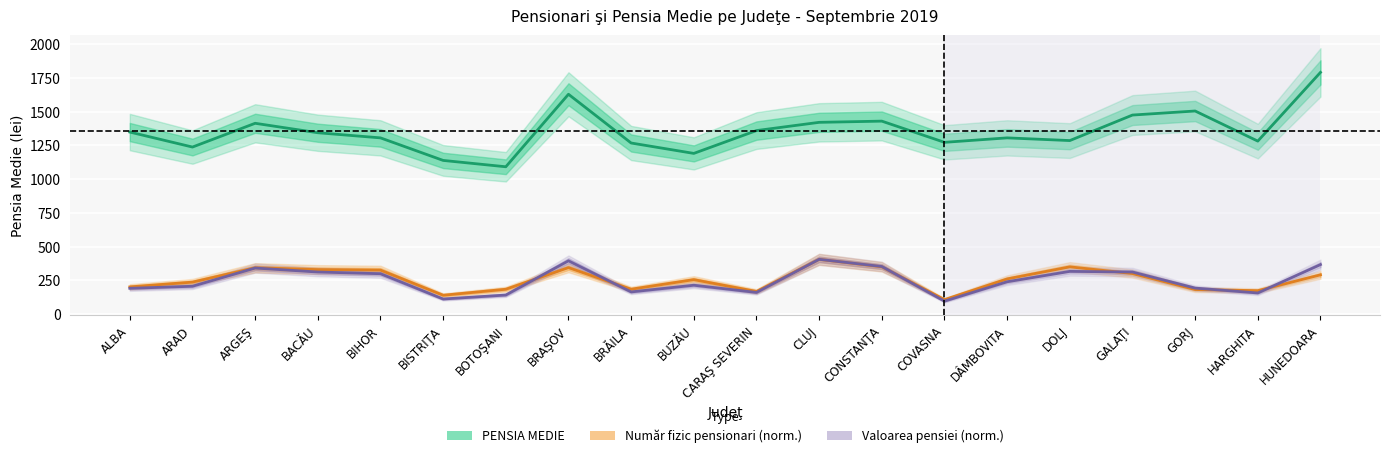

What is the sum of all Număr fizic pensionari (norm.) values?

5151.1